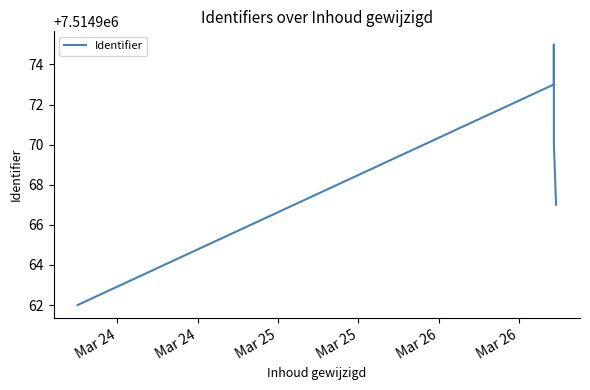

The value at Mar 25 is 10904863. True or false?

False